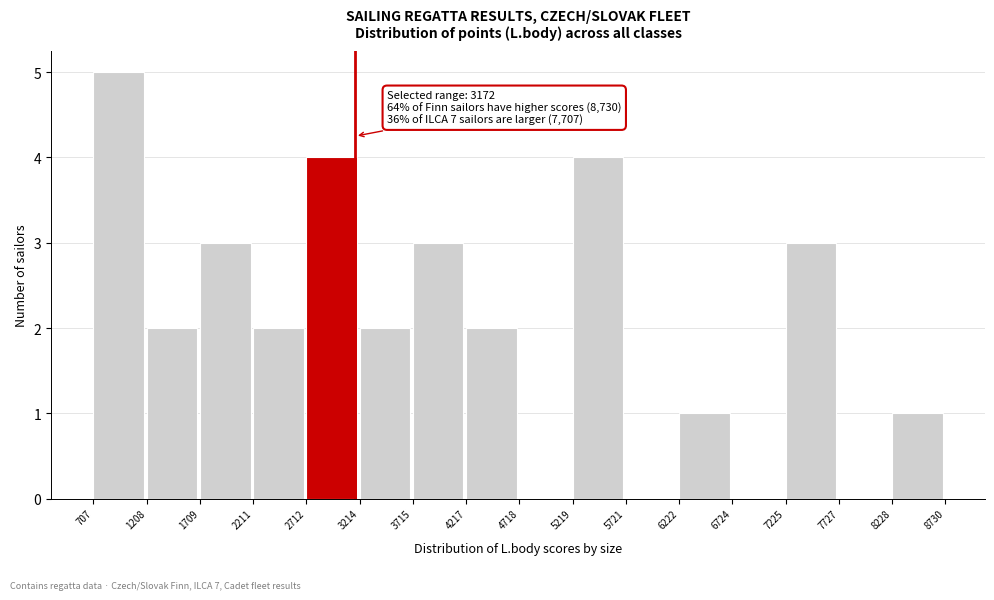

Which range on the x-axis has the tallest bar?

707 to 1208